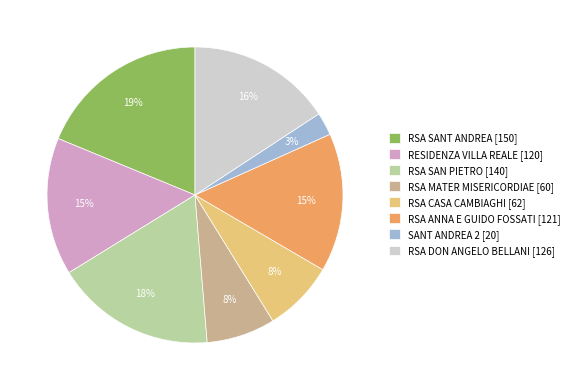

Is it true that RSA CASA CAMBIAGHI [62] is 8% of the pie?

True